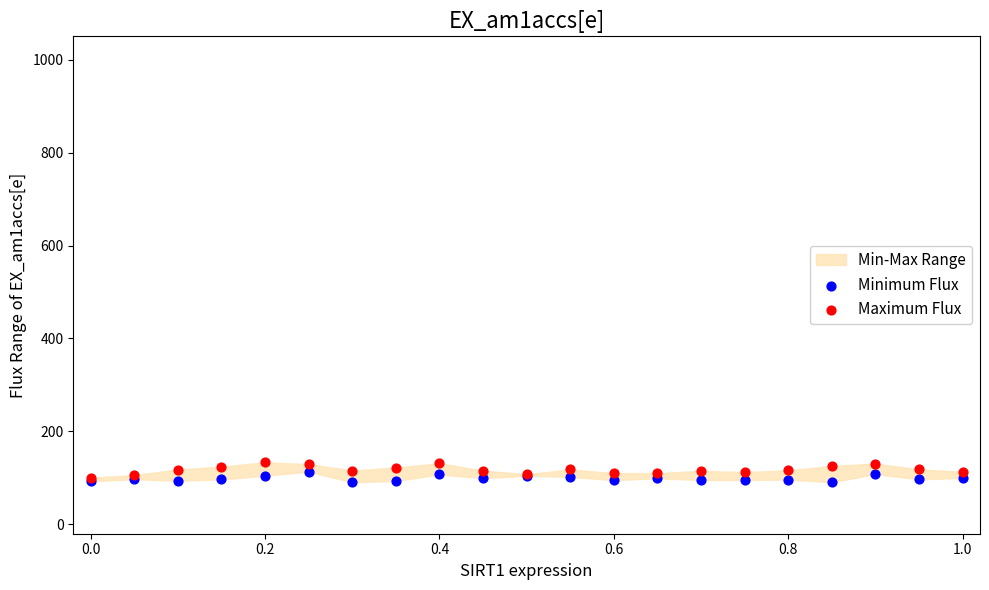

Which series contains the highest Y value?

Maximum Flux